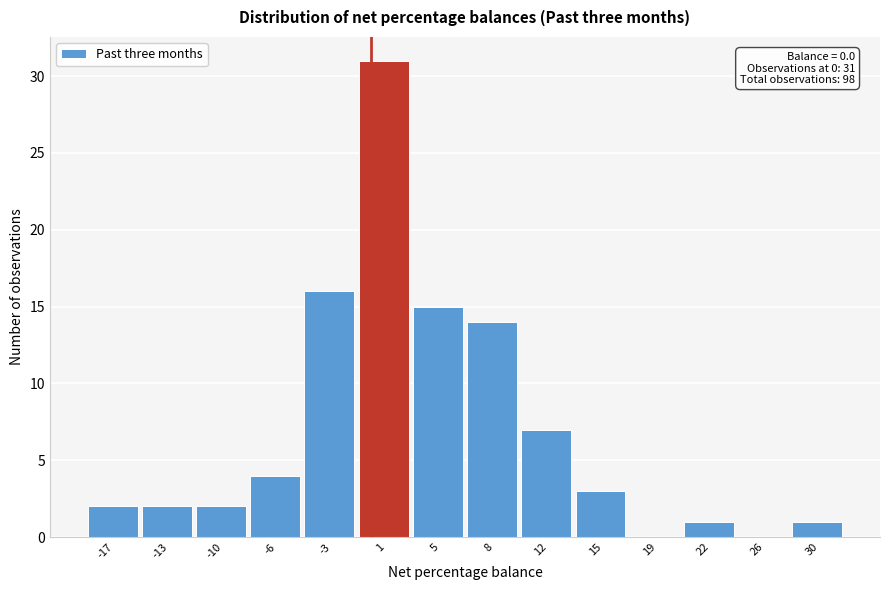

Which range on the x-axis has the tallest bar?

-1.0 to 3.0